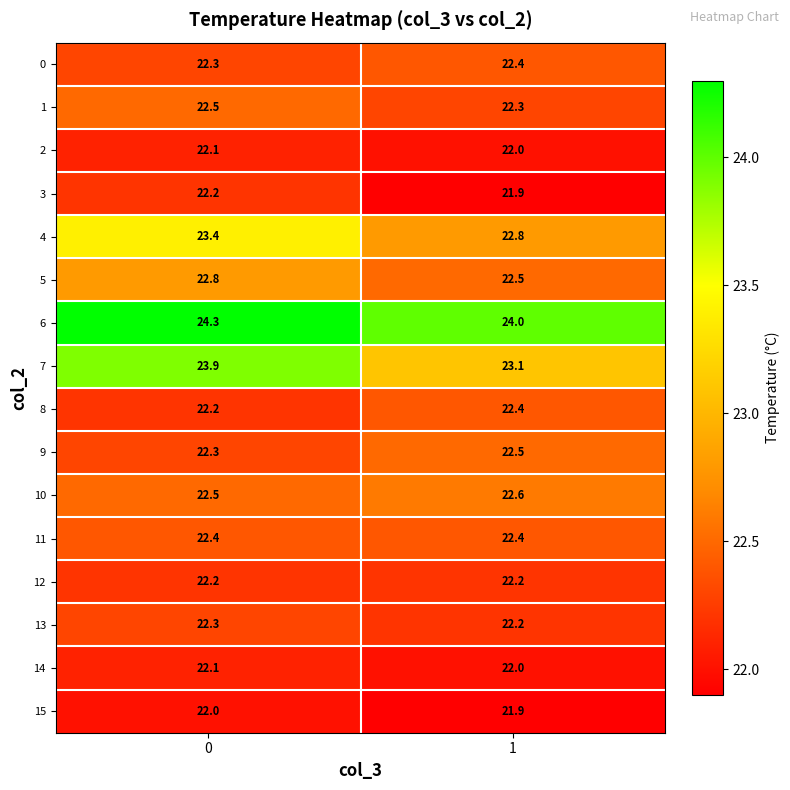

What is the total value across all series at 1?

359.2